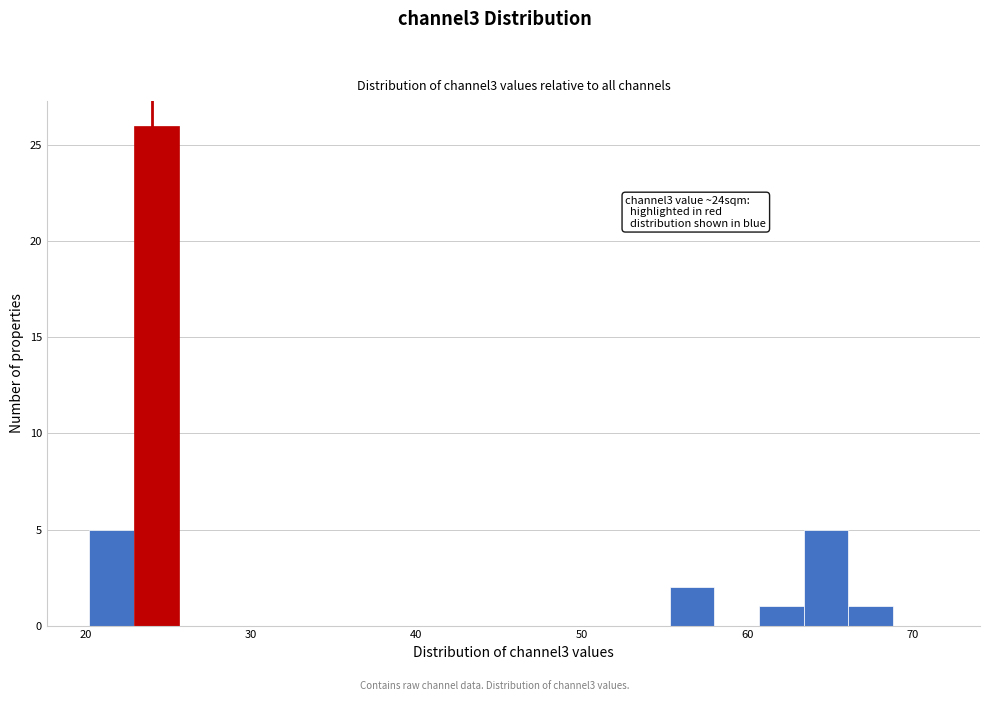

Read against the x-axis, roughly where is the centre of the tallest bar?

24